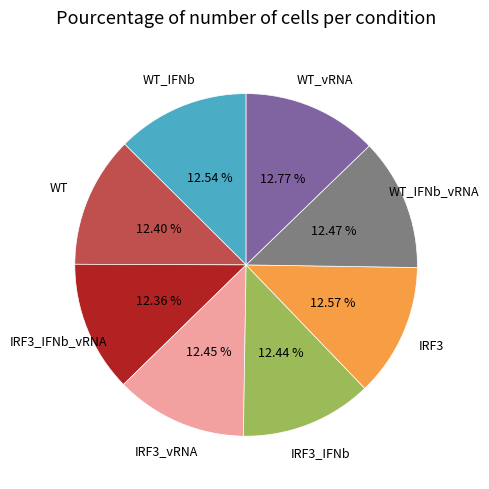

Is there a majority slice in this chart?

No